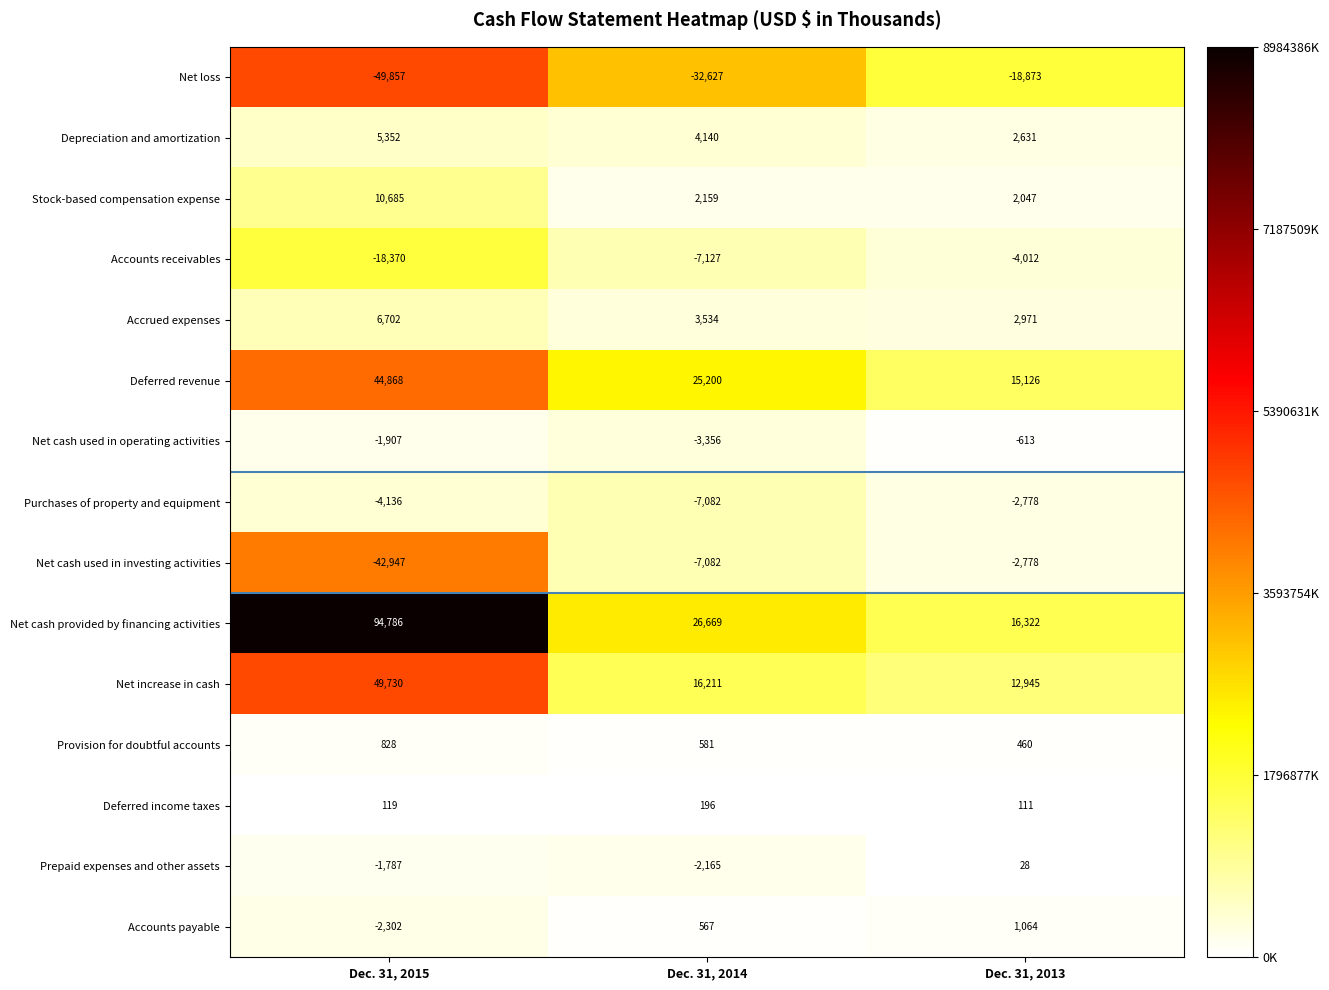

What value does the Net increase in cash series have at Dec. 31, 2013?

12945